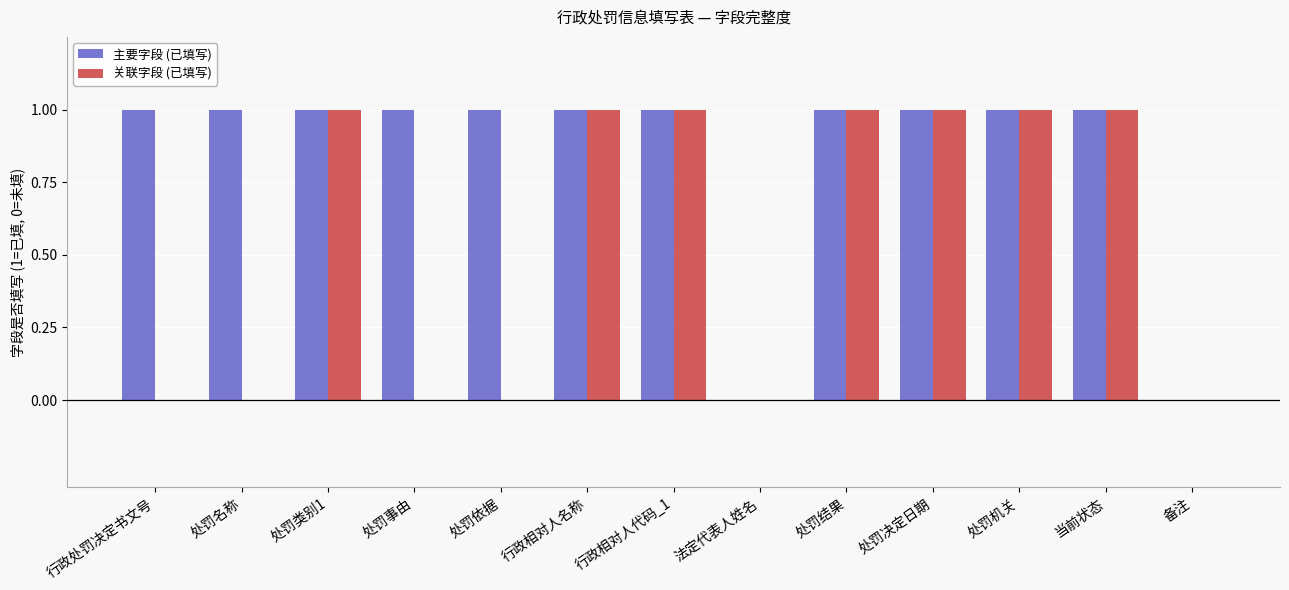

Count the number of categories in the chart.

13